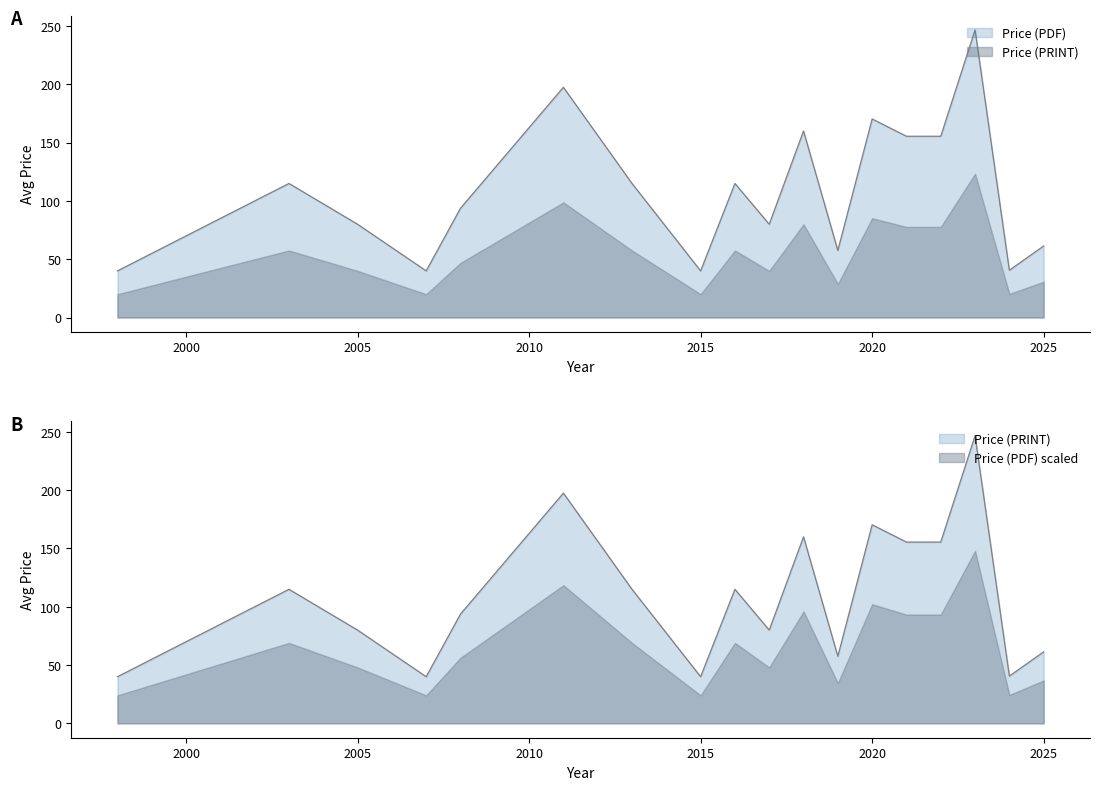

What is the sum of the Price (PRINT) values at 2003 and 2008?

208.8